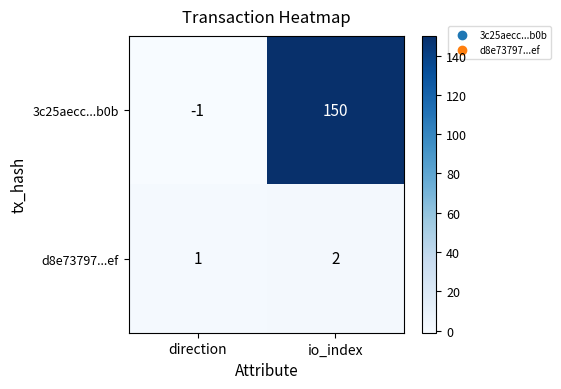

What is the greatest value displayed?

150